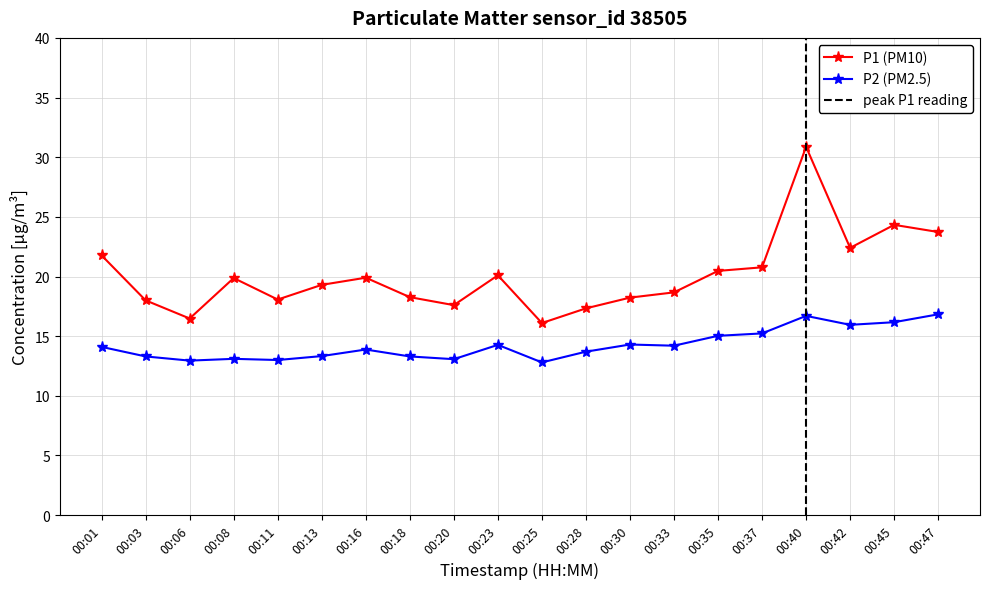

Reading left to right, transcribe all the data shown in this chart.

P1: 21.8	18.0	16.5	19.9	18.1	19.3	19.9	18.3	17.6	20.1	16.1	17.3	18.2	18.7	20.5	20.8	30.9	22.4	24.3	23.7
P2: 14.1	13.3	12.9	13.1	13.0	13.3	13.9	13.3	13.1	14.3	12.8	13.7	14.3	14.2	15.0	15.2	16.7	15.9	16.2	16.8